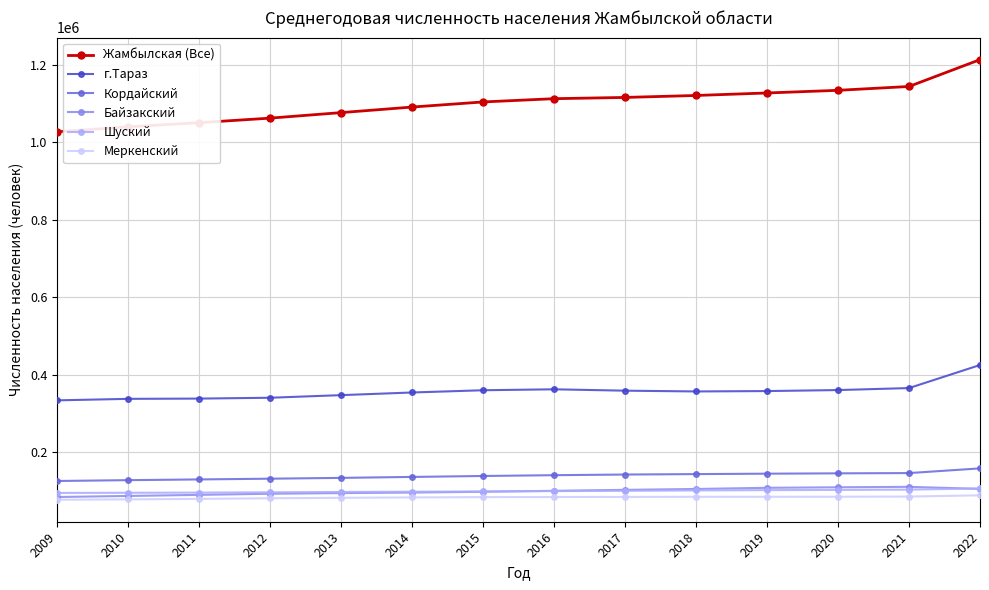

Which series has the widest spread of values?

Жамбылская (Все)